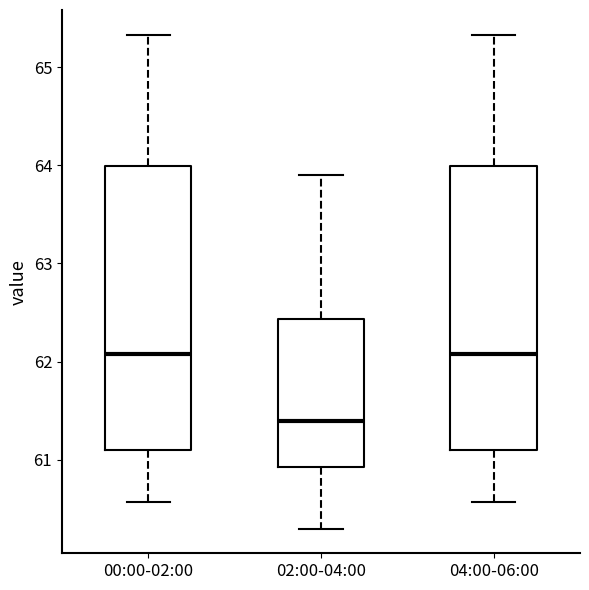

Reading left to right, transcribe this box plot: for each box, give where its median line is, the range the box spans, and where its two whiskers end, as read against the y-axis. The values are not printed on the chart, so give them approximately, as read against the axis.

00:00-02:00: median 62.1, box 61.1 to 64.0, whiskers 60.6 to 65.3
02:00-04:00: median 61.4, box 60.9 to 62.4, whiskers 60.3 to 63.9
04:00-06:00: median 62.1, box 61.1 to 64.0, whiskers 60.6 to 65.3